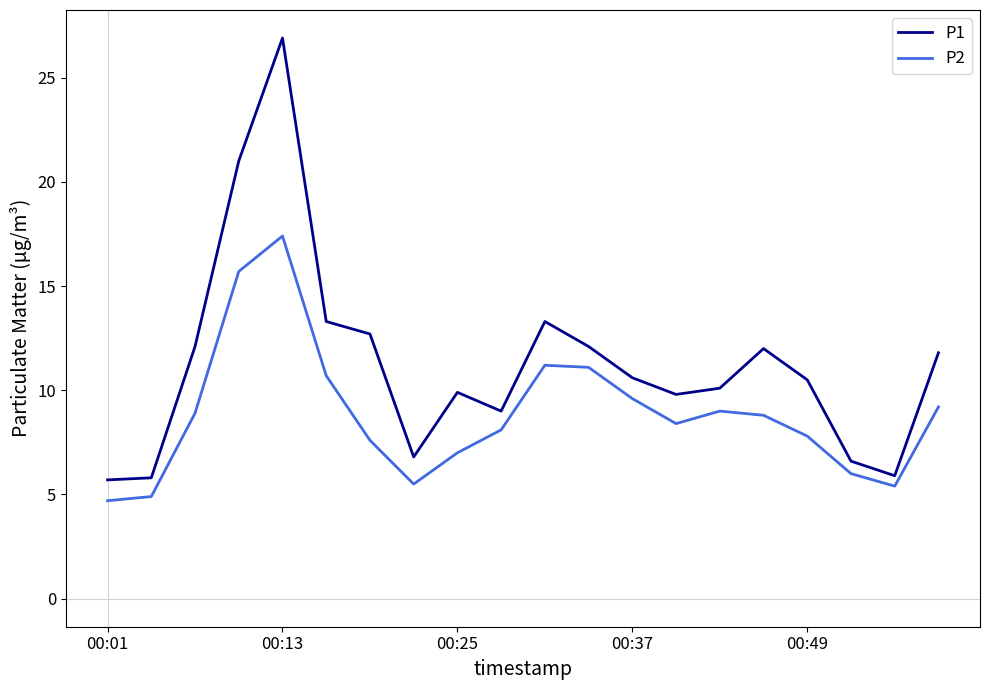

Which series has the largest total across all categories?

P1